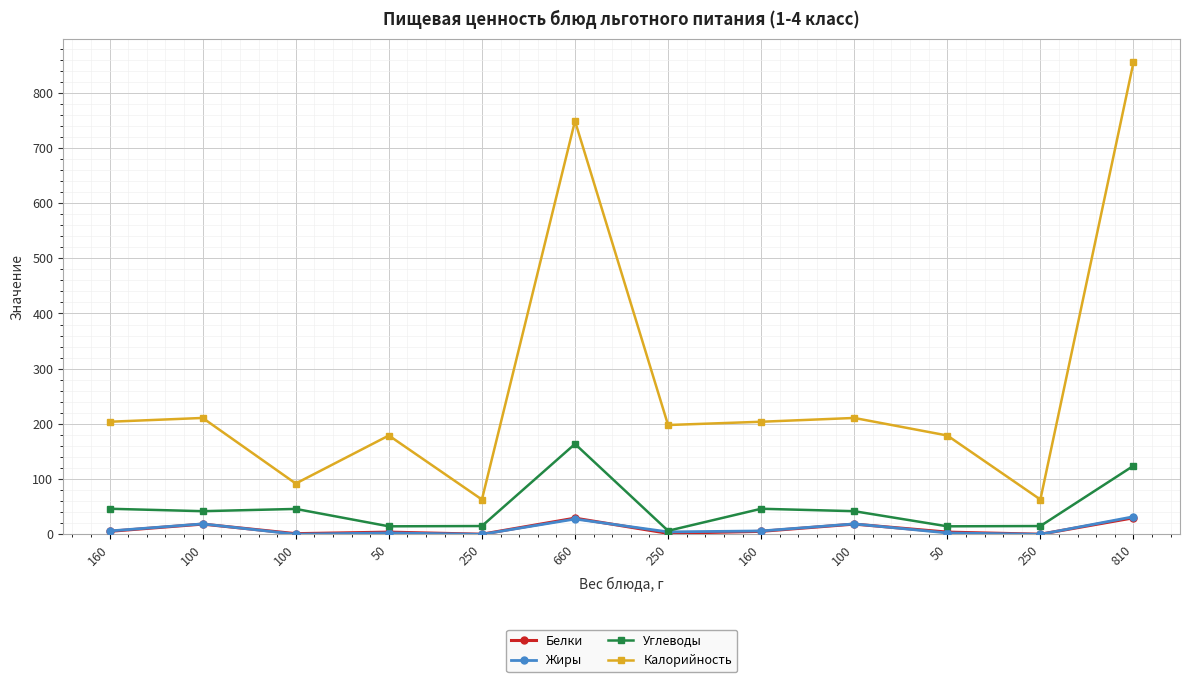

Rank the categories by Жиры value from lowest to highest.

250, 250, 100, 50, 50, 250, 160, 160, 100, 100, 660, 810